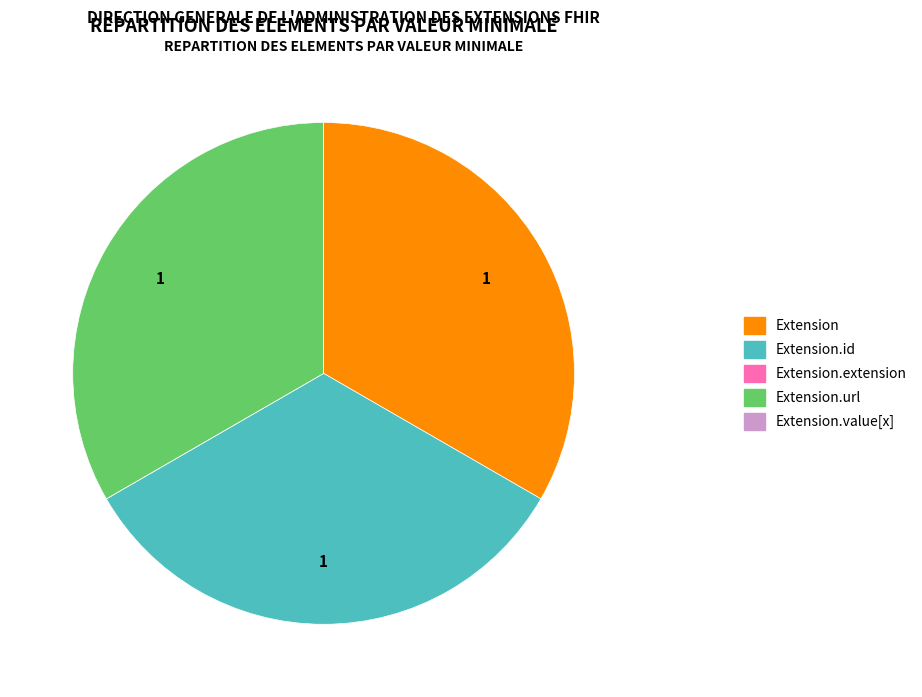

Is there any slice that represents more than half of the pie?

No